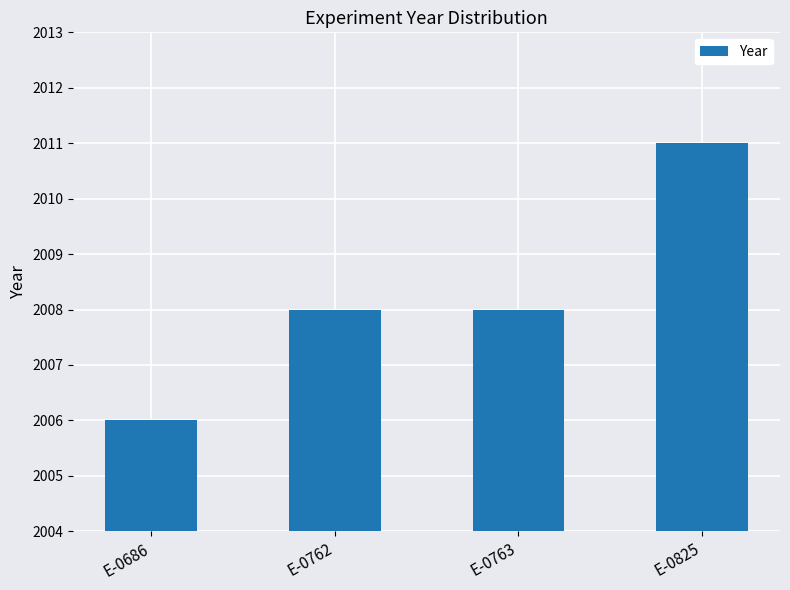

What is the sum of all values?

8033